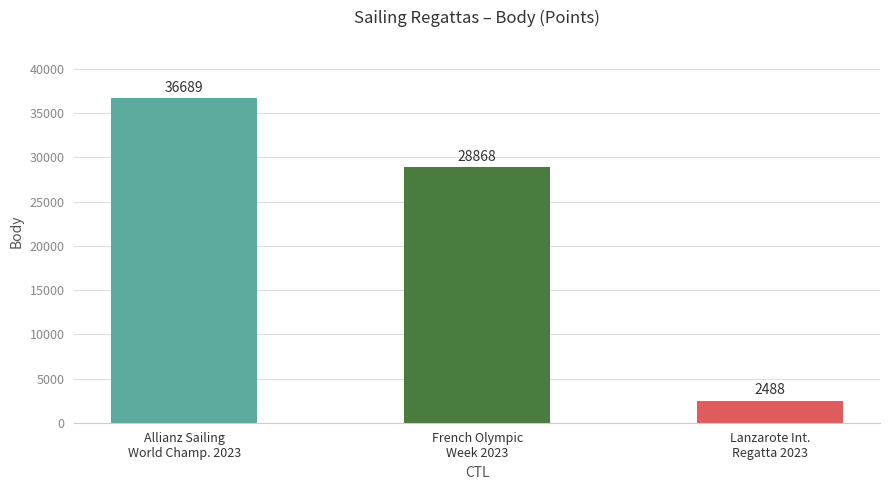

Reading left to right, what are all the values shown in this chart?

36689	28868	2488